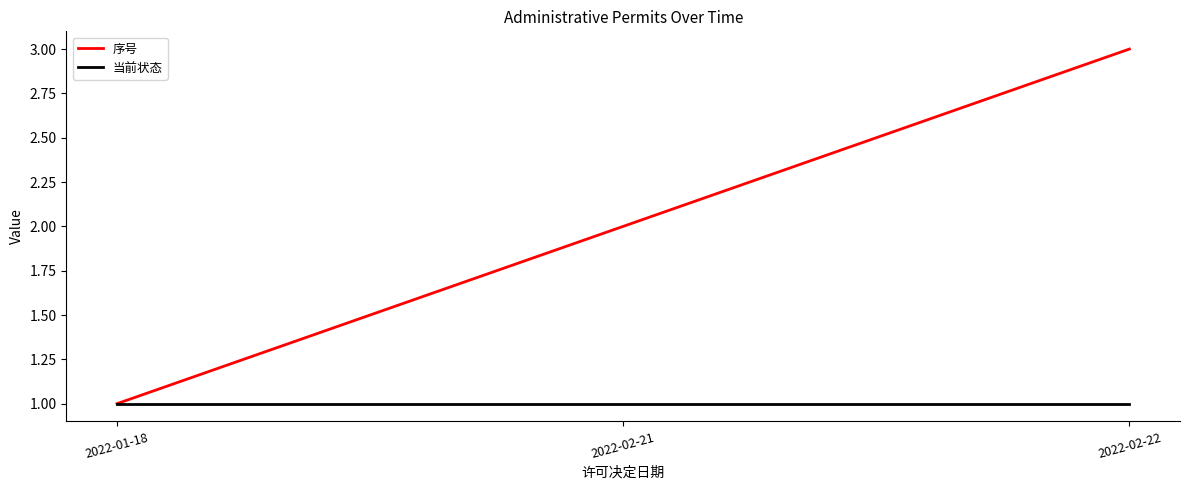

What is the total value across all series at 2022-01-18?

2